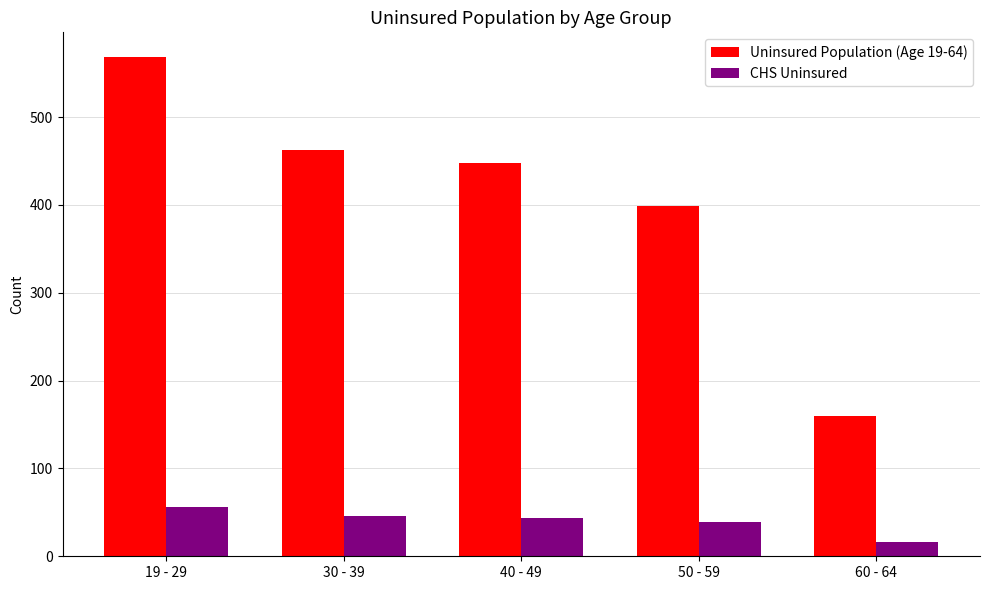

How many bars are there in each group?

2